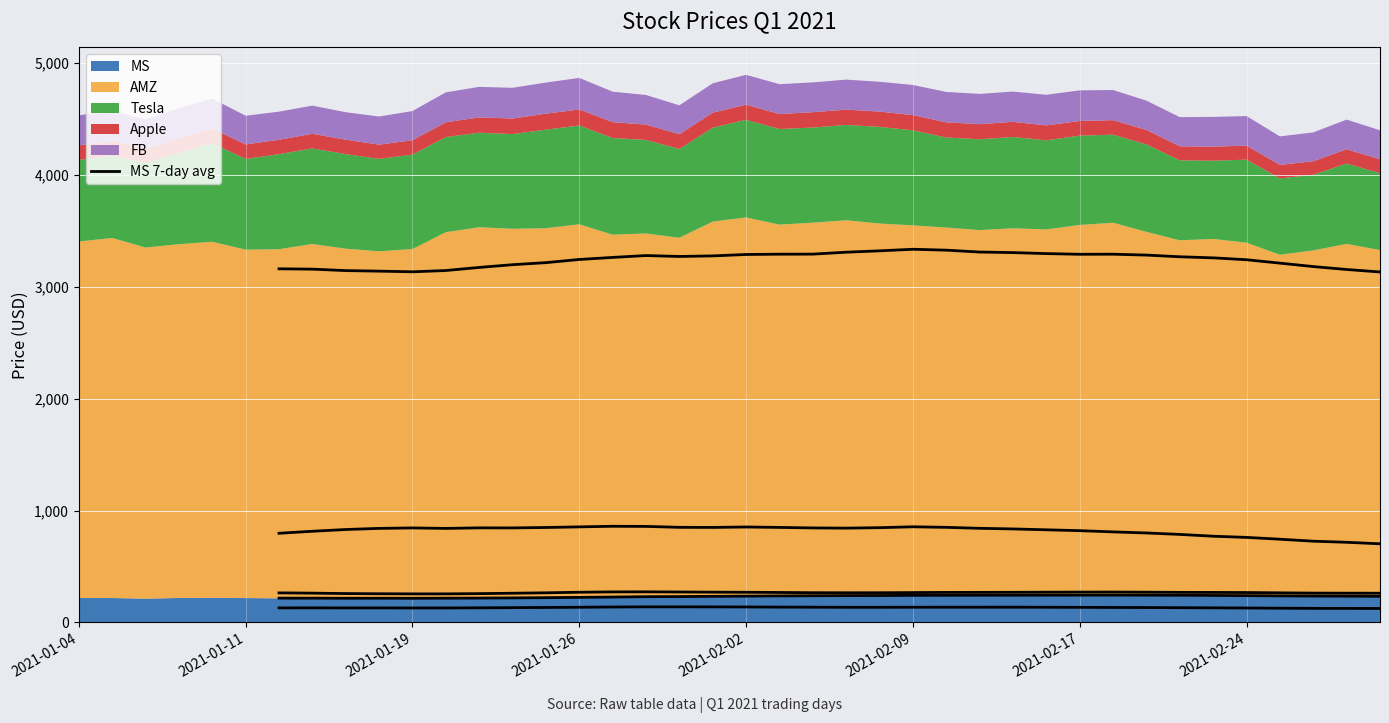

What is the average value?

232.3